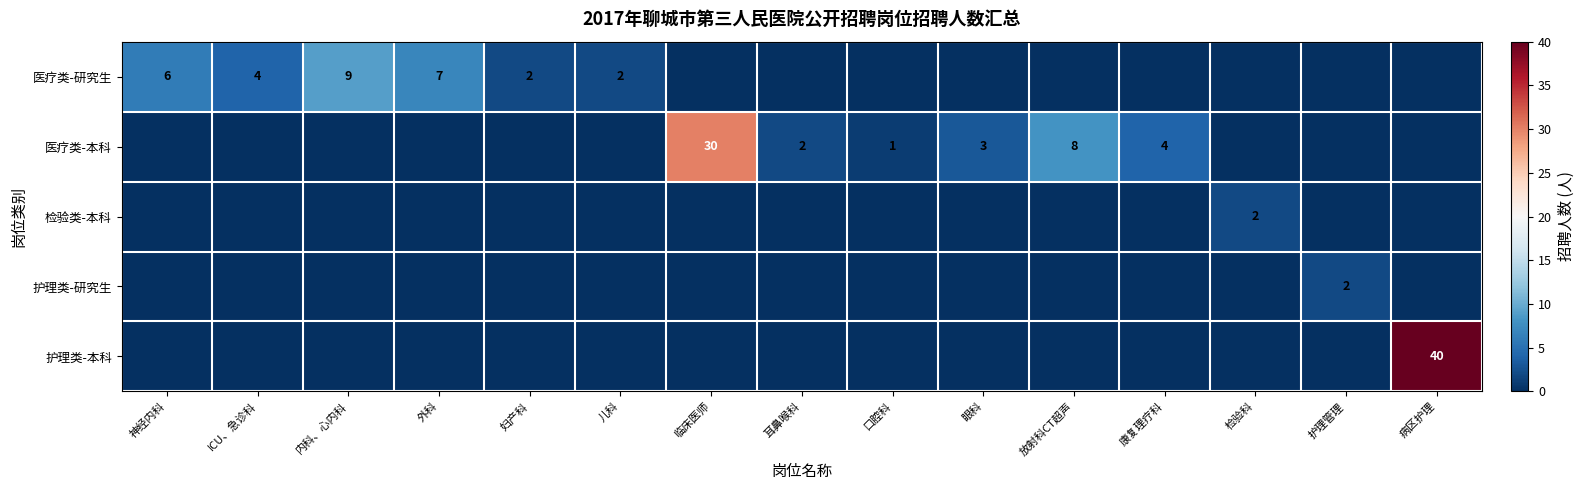

True or false: 医疗类-本科 has a value of 2 at 耳鼻喉科.

True